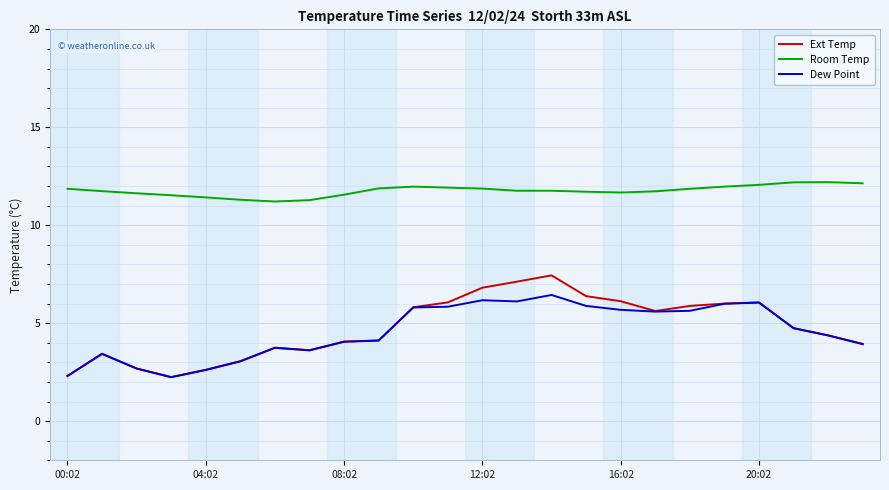

Which series has the widest spread of values?

Ext Temp